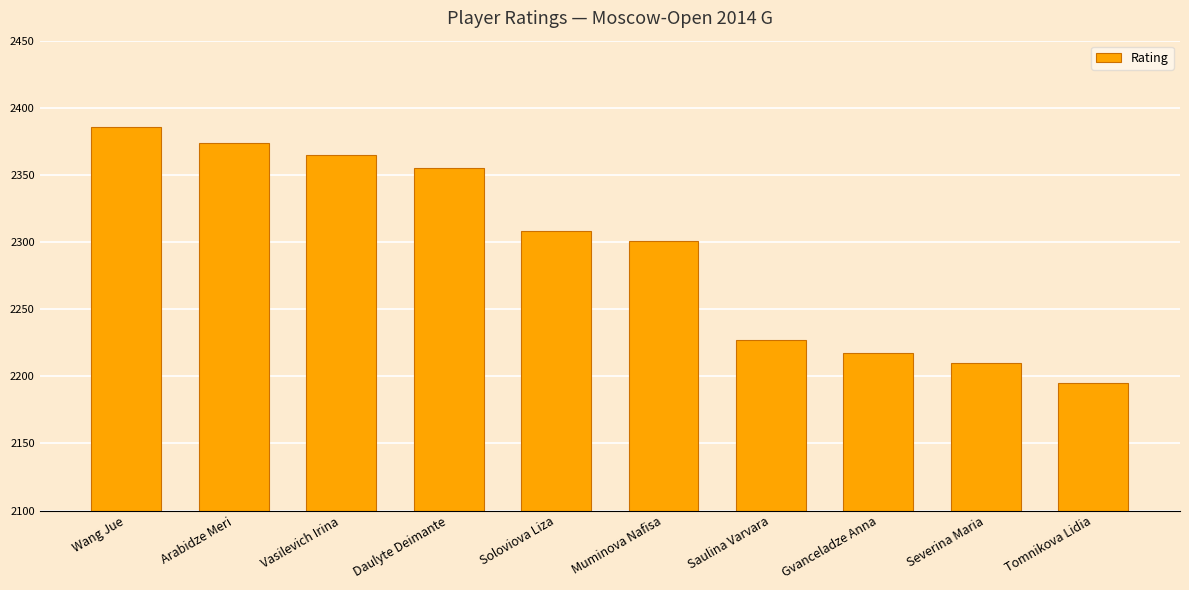

How many bars are there in total?

10